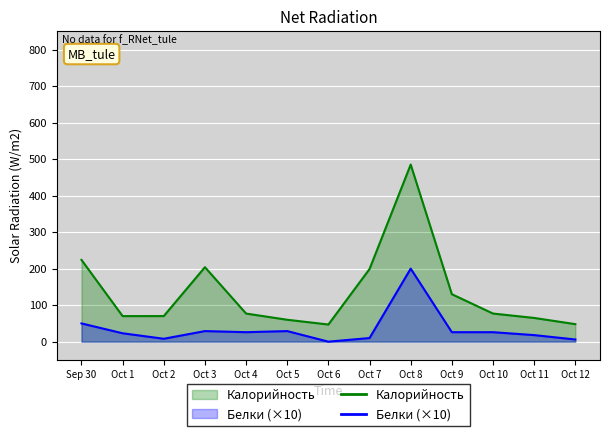

Which series has the largest total across all categories?

Калорийность